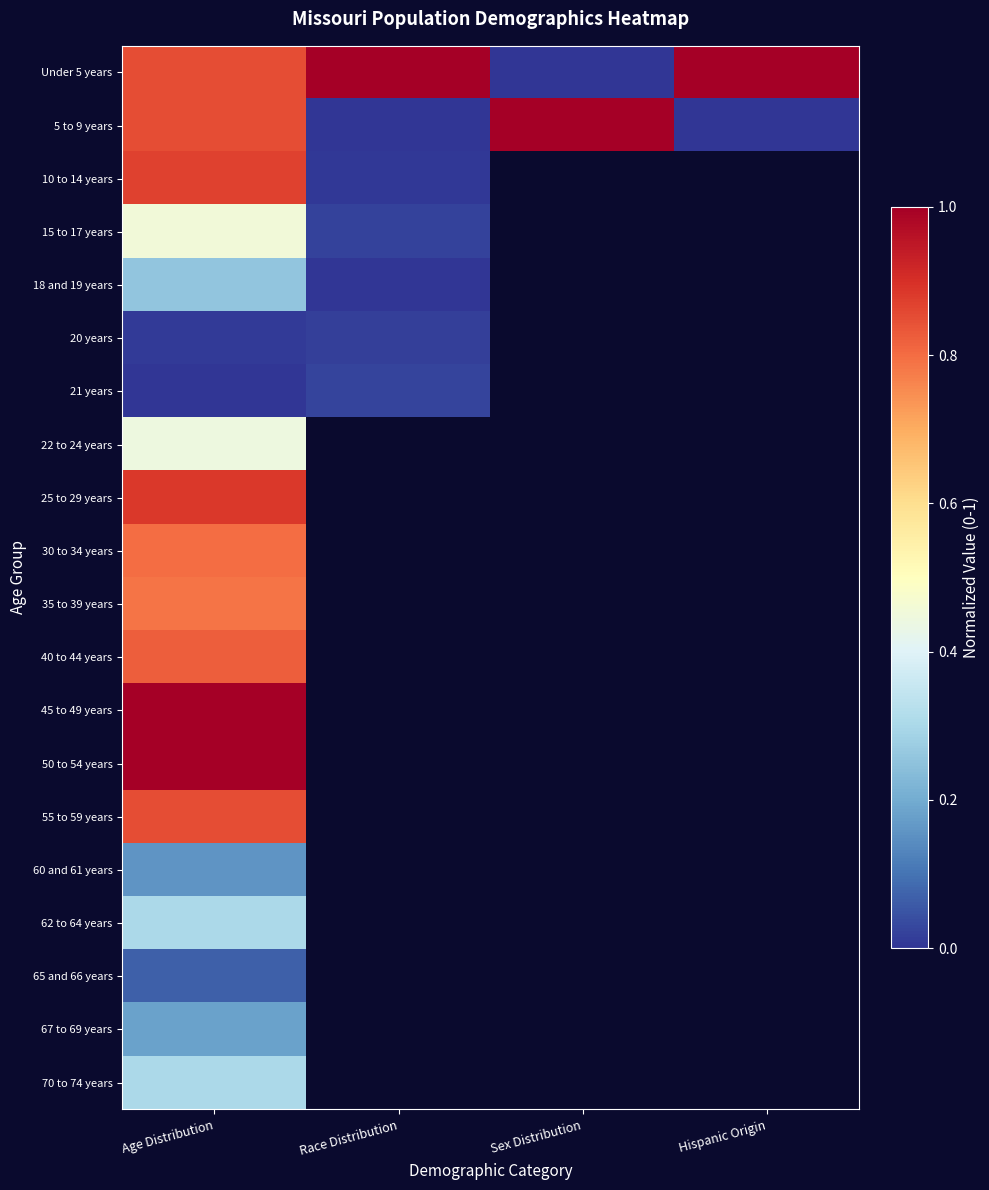

At which category does the chart reach its peak across all series?

Race Distribution